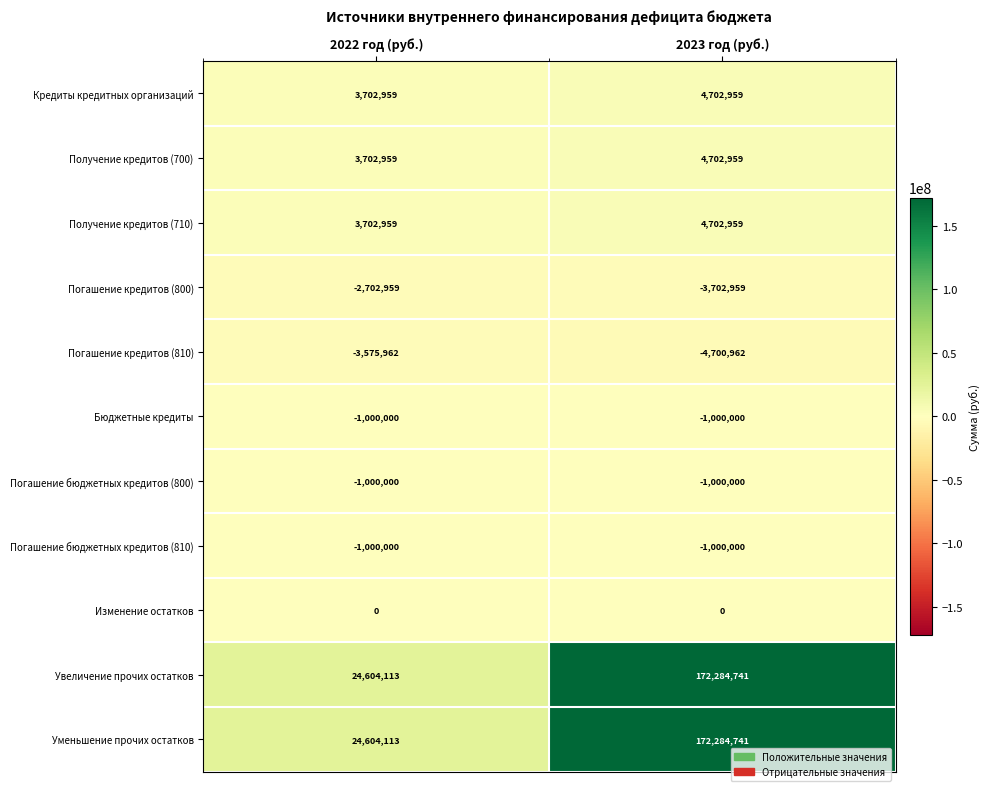

Reading left to right, transcribe all the data shown in this chart.

Кредиты кредитных организаций: 2022 год (руб.)=3702959	2023 год (руб.)=4702959
Получение кредитов (700): 2022 год (руб.)=3702959	2023 год (руб.)=4702959
Получение кредитов (710): 2022 год (руб.)=3702959	2023 год (руб.)=4702959
Погашение кредитов (800): 2022 год (руб.)=-2702959	2023 год (руб.)=-3702959
Погашение кредитов (810): 2022 год (руб.)=-3575962	2023 год (руб.)=-4700962
Бюджетные кредиты: 2022 год (руб.)=-1000000	2023 год (руб.)=-1000000
Погашение бюджетных кредитов (800): 2022 год (руб.)=-1000000	2023 год (руб.)=-1000000
Погашение бюджетных кредитов (810): 2022 год (руб.)=-1000000	2023 год (руб.)=-1000000
Изменение остатков: 2022 год (руб.)=0	2023 год (руб.)=0
Увеличение прочих остатков: 2022 год (руб.)=24604113	2023 год (руб.)=172284741
Уменьшение прочих остатков: 2022 год (руб.)=24604113	2023 год (руб.)=172284741